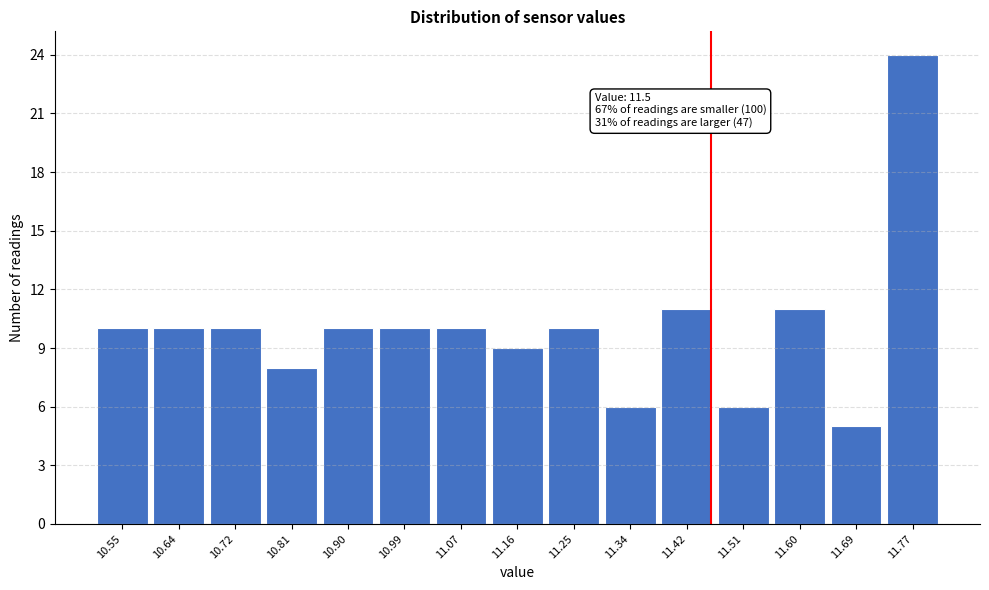

Reading left to right, extract all data points from this chart.

10	10	10	8	10	10	10	9	10	6	11	6	11	5	24